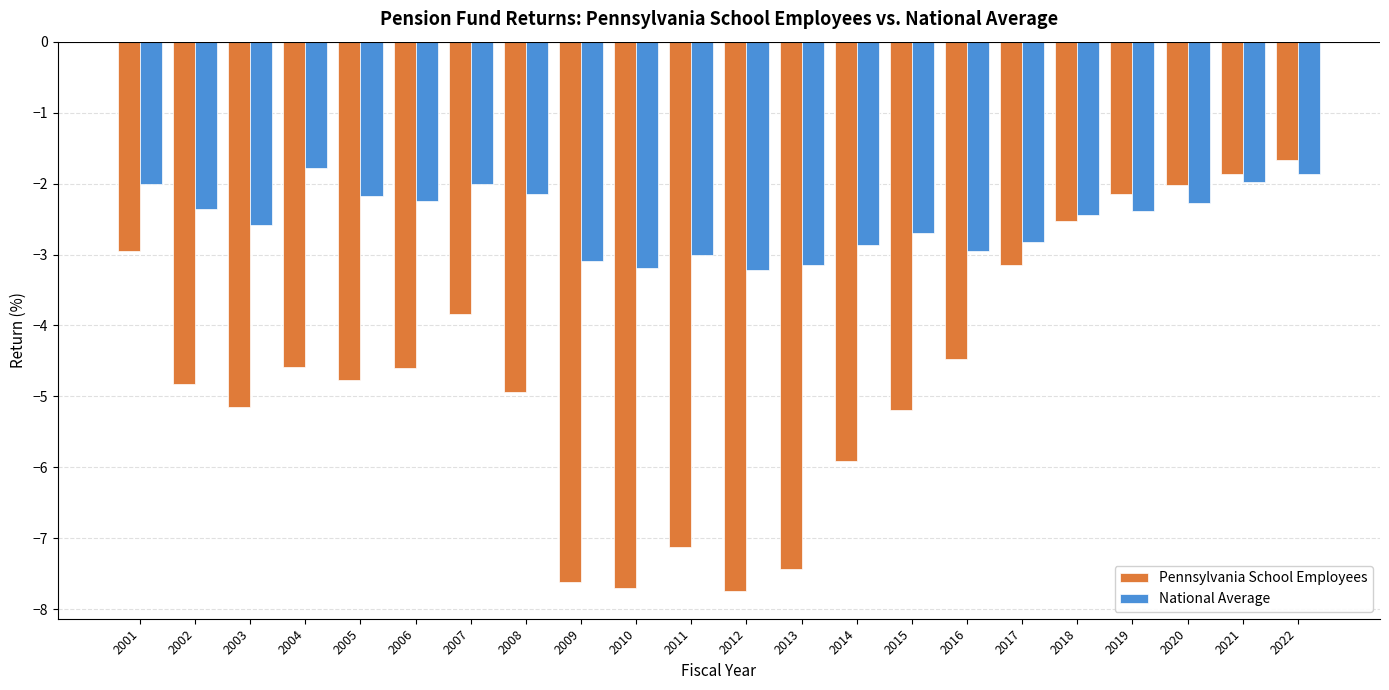

Which series has the largest total across all categories?

National Average